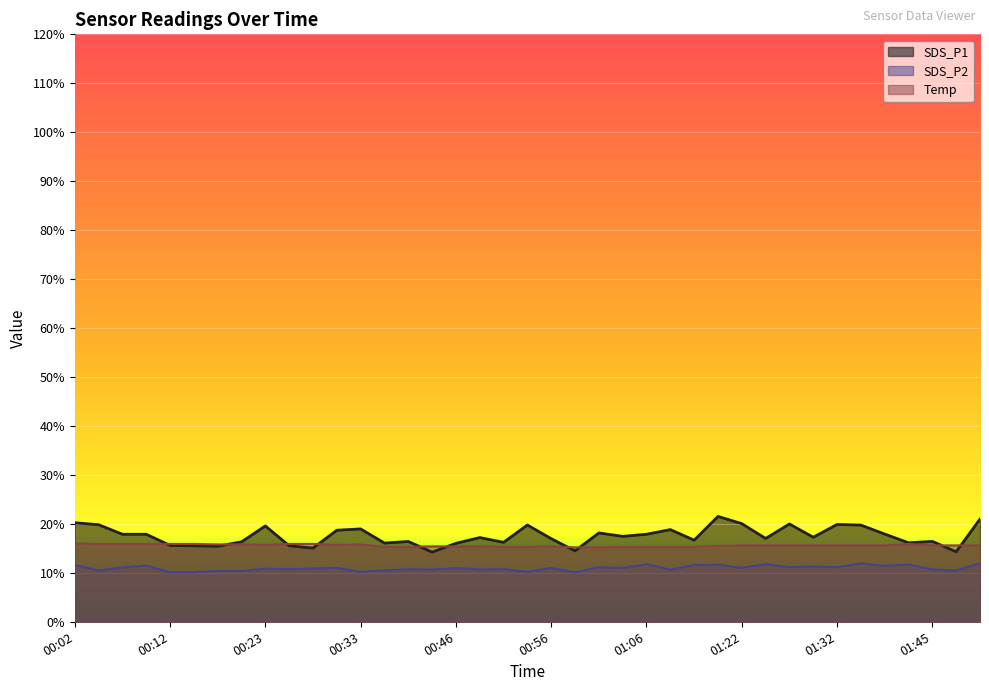

What is the smallest value displayed?

10.1